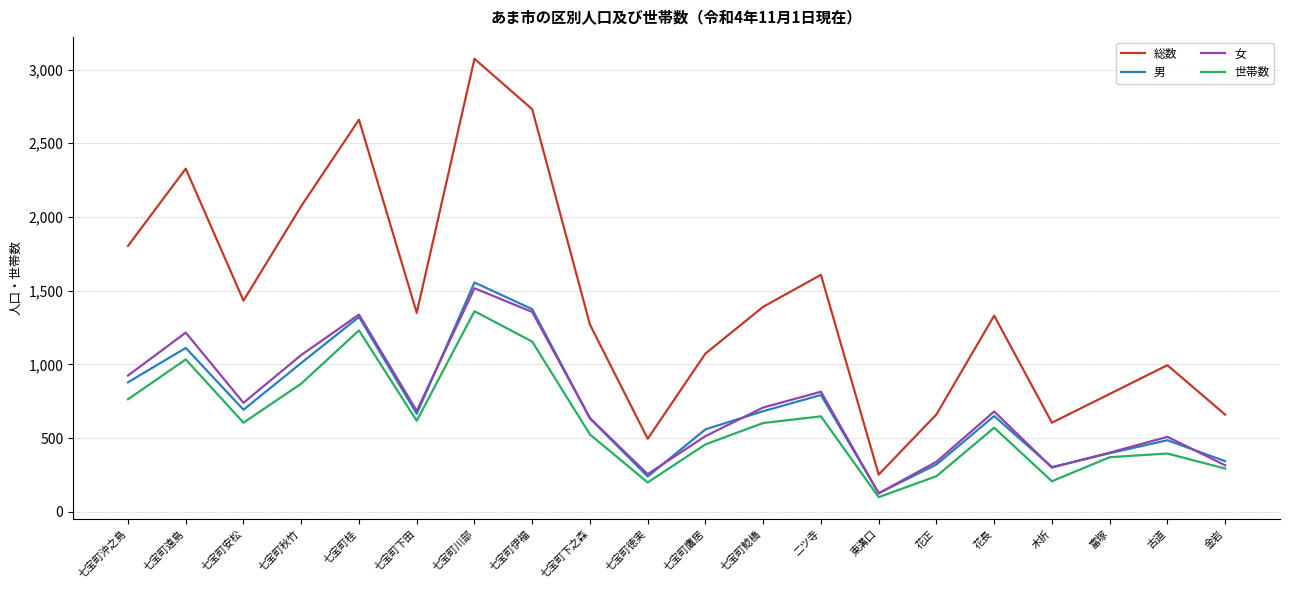

How many interior local peaks does the 世帯数 series have?

6